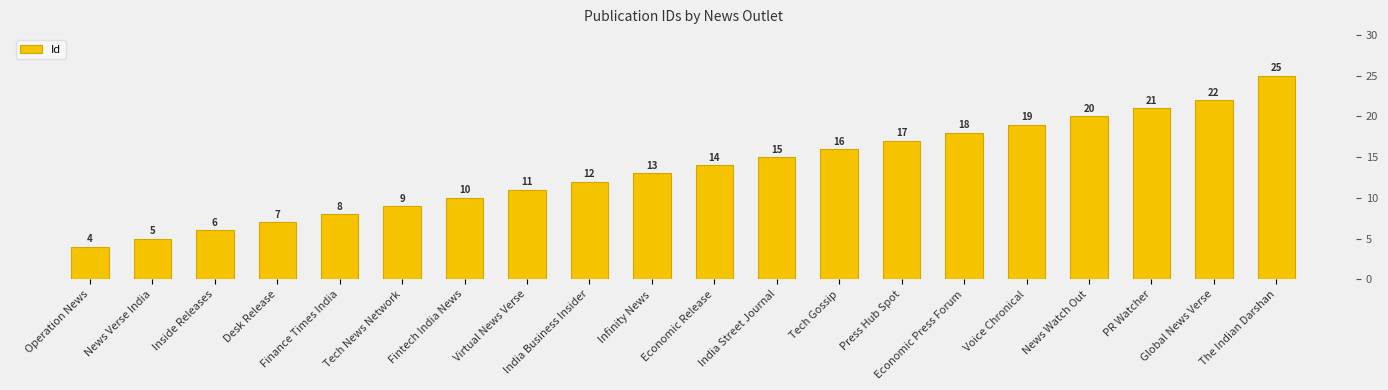

What is the label of the 13th bar from the right?

Virtual News Verse